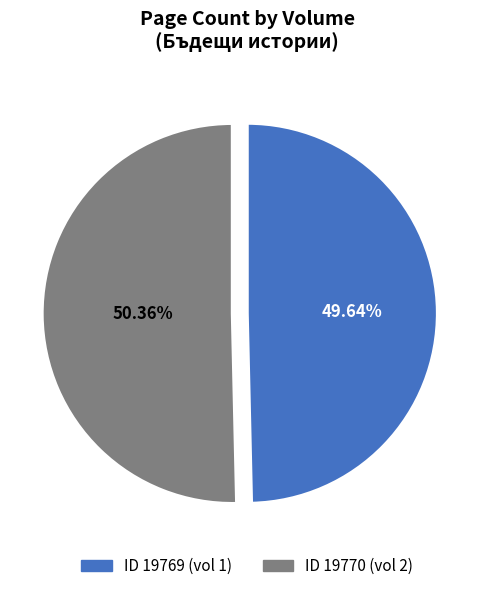

How many segments does this pie chart have?

2